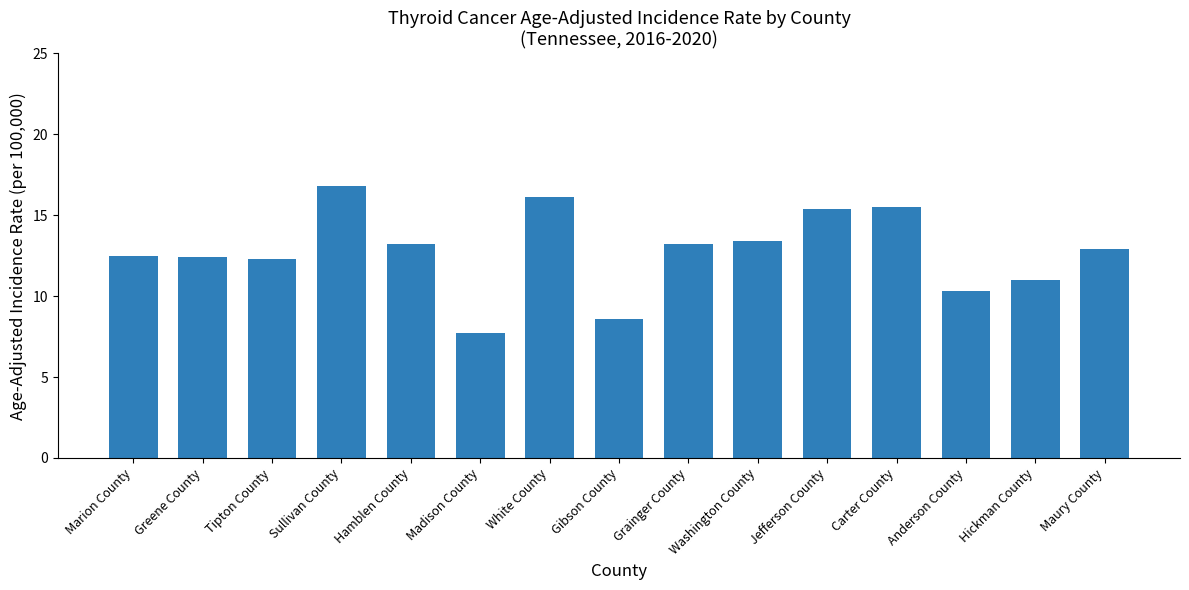

Does the chart contain stacked bars?

No